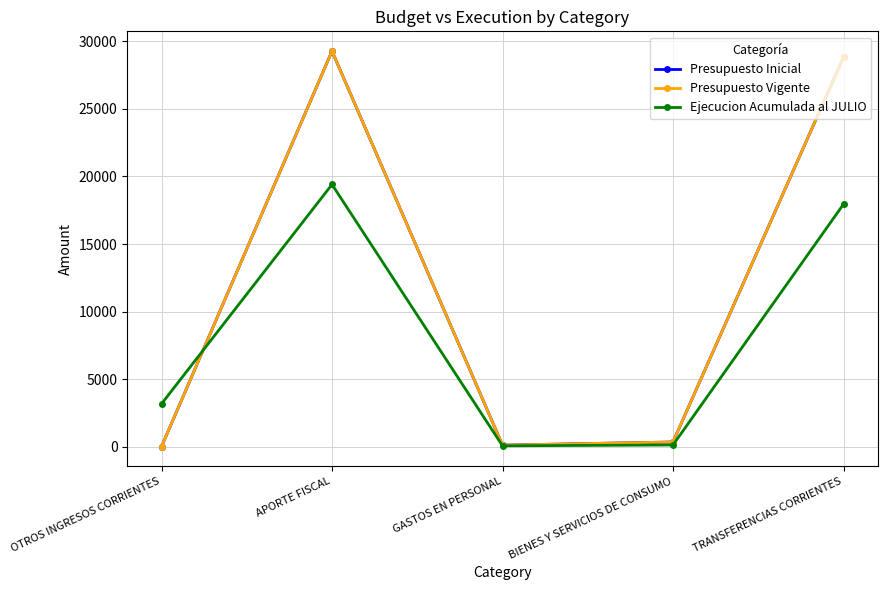

Which category has the highest value in the Presupuesto Vigente series?

APORTE FISCAL